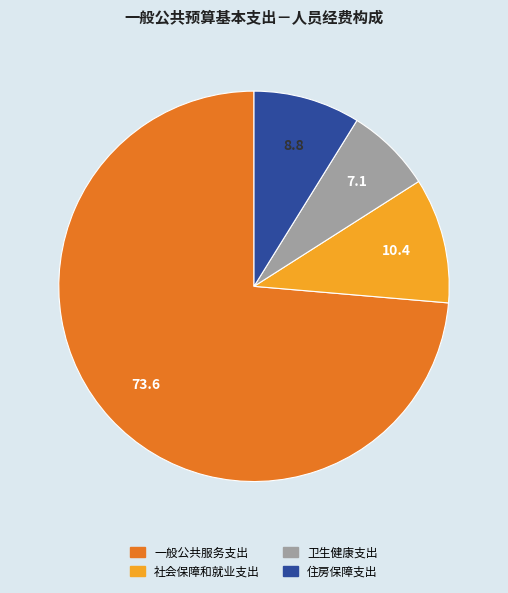

Is it true that 社会保障和就业支出 is 1% of the pie?

False